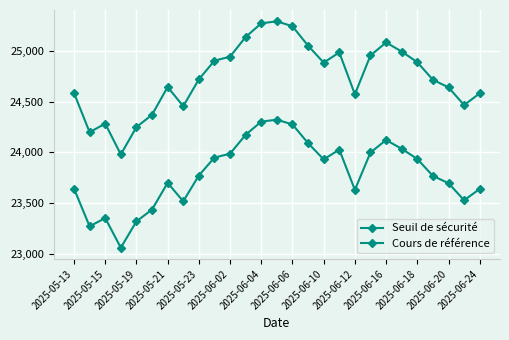

Does the chart have visible grid lines?

Yes